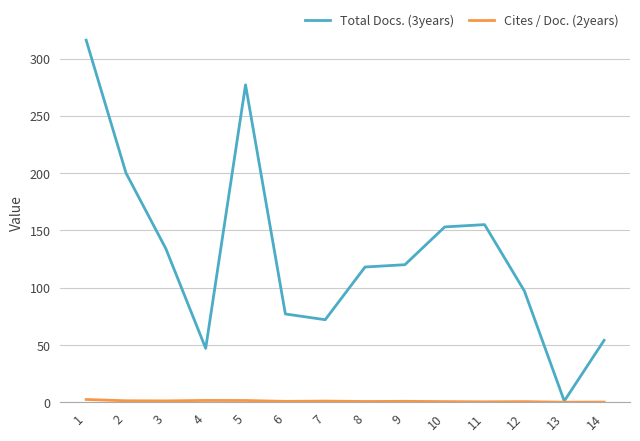

Which series has the widest spread of values?

Total Docs. (3years)